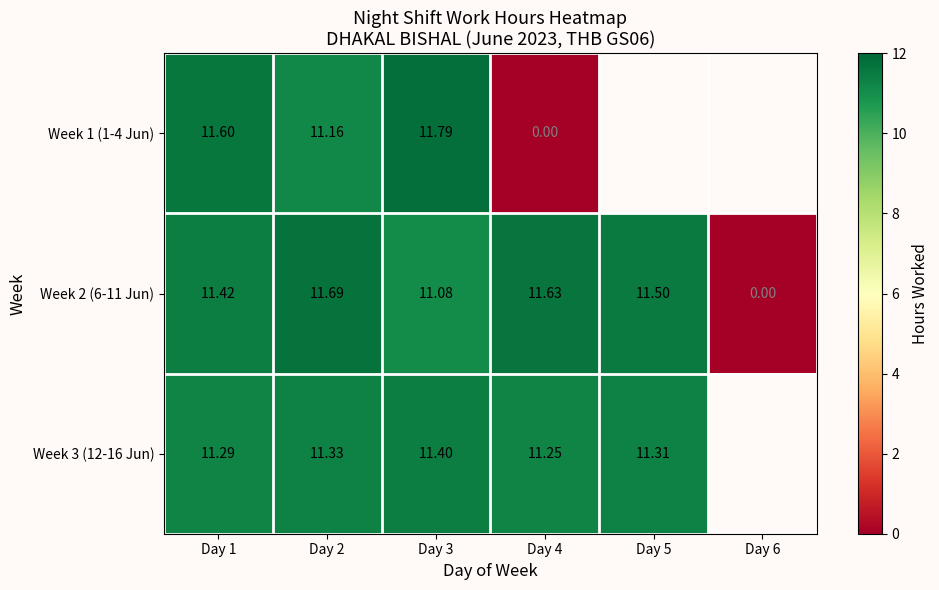

Is the value of Week 3 (12-16 Jun) at Day 5 greater than the value of Week 1 (1-4 Jun) at Day 4?

Yes